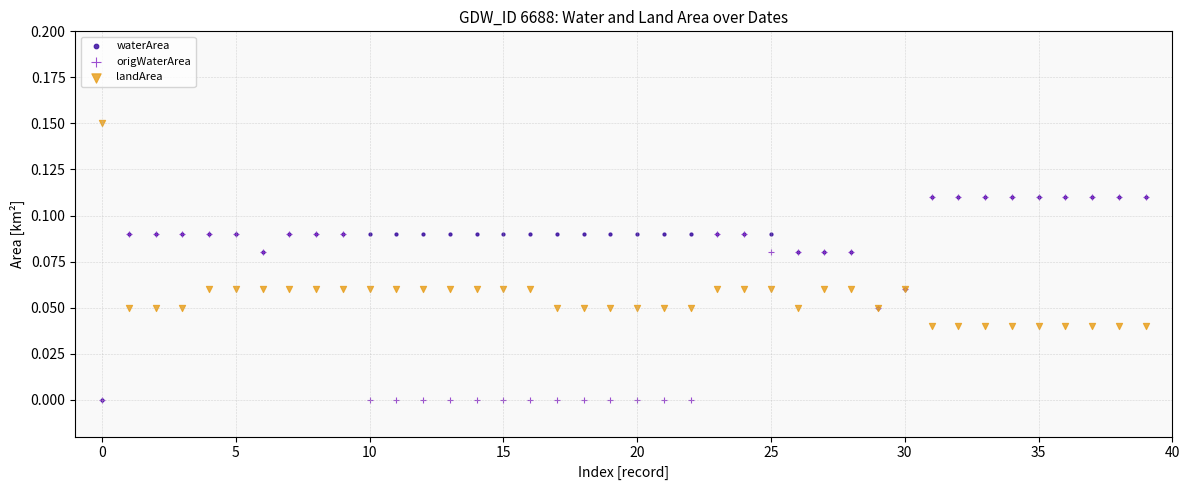

What are all the series names shown in the legend?

waterArea, origWaterArea, landArea